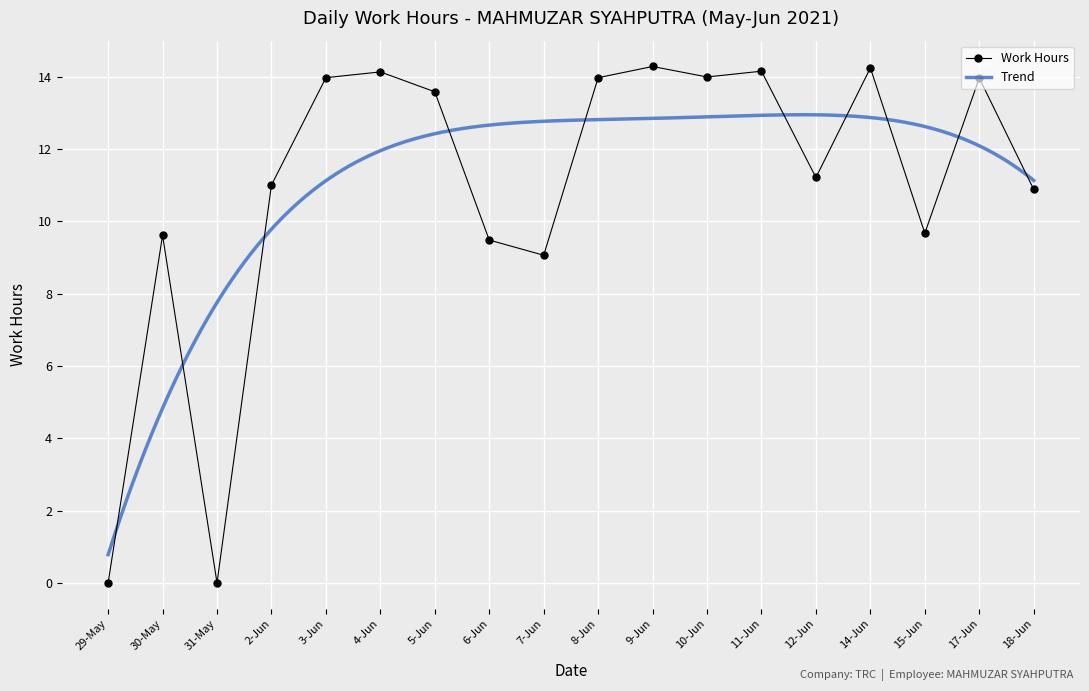

Reading left to right, list all the values displayed in this chart.

0.0	9.6	0.0	11.0	14.0	14.1	13.6	9.5	9.1	14.0	14.3	14.0	14.2	11.2	14.2	9.7	14.0	10.9